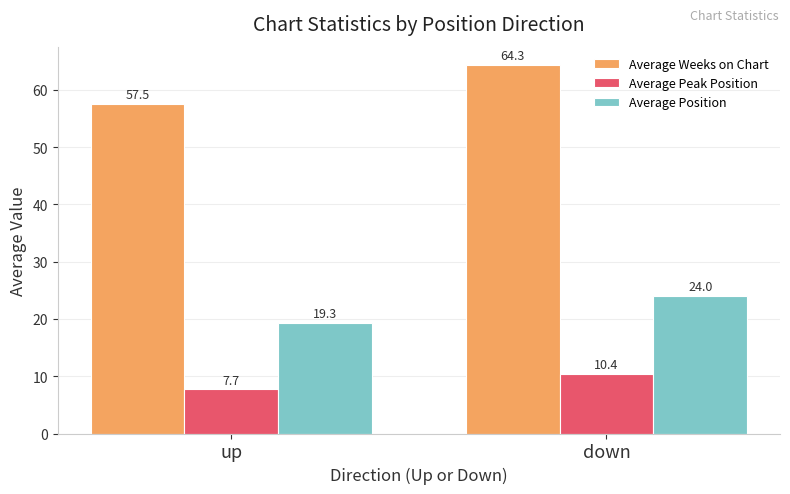

What are all the series names shown in the legend?

Average Weeks on Chart, Average Peak Position, Average Position